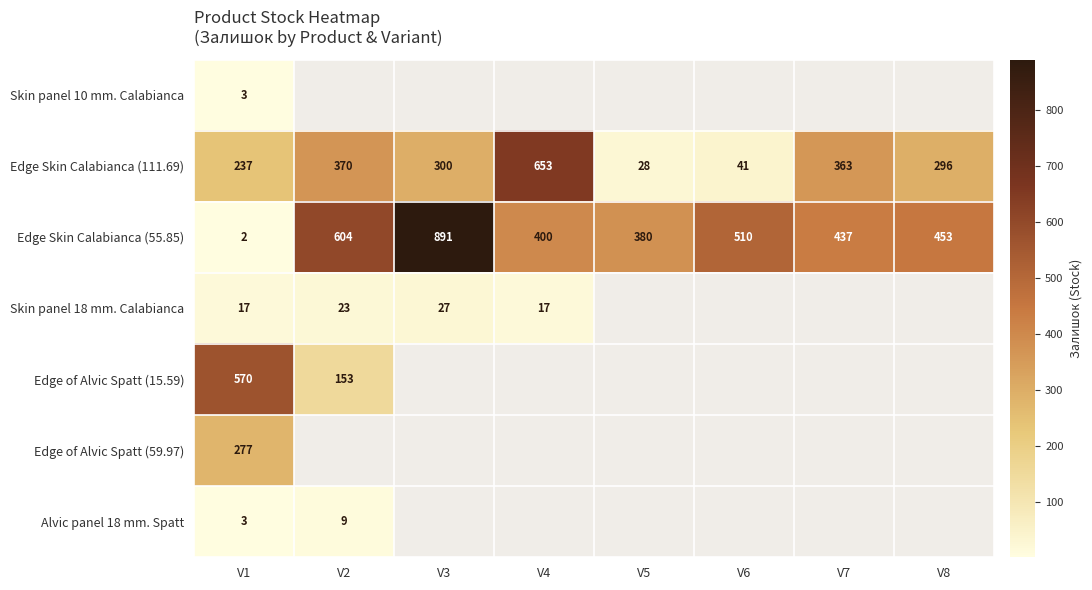

What is the highest value of the Edge Skin Calabianca (55.85) series?

891